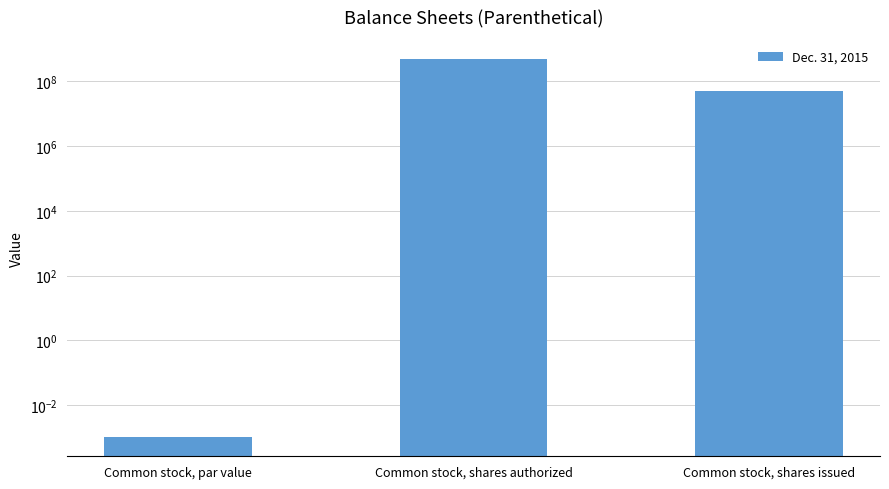

What position from the right is Common stock, par value?

3